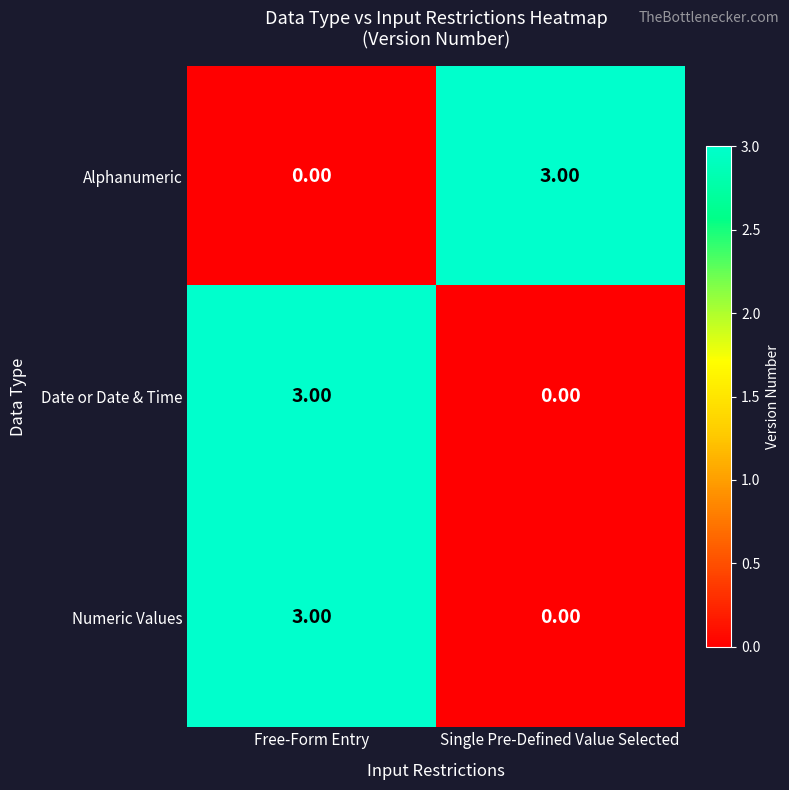

What is the total value across all series at Single Pre-Defined Value Selected?

3